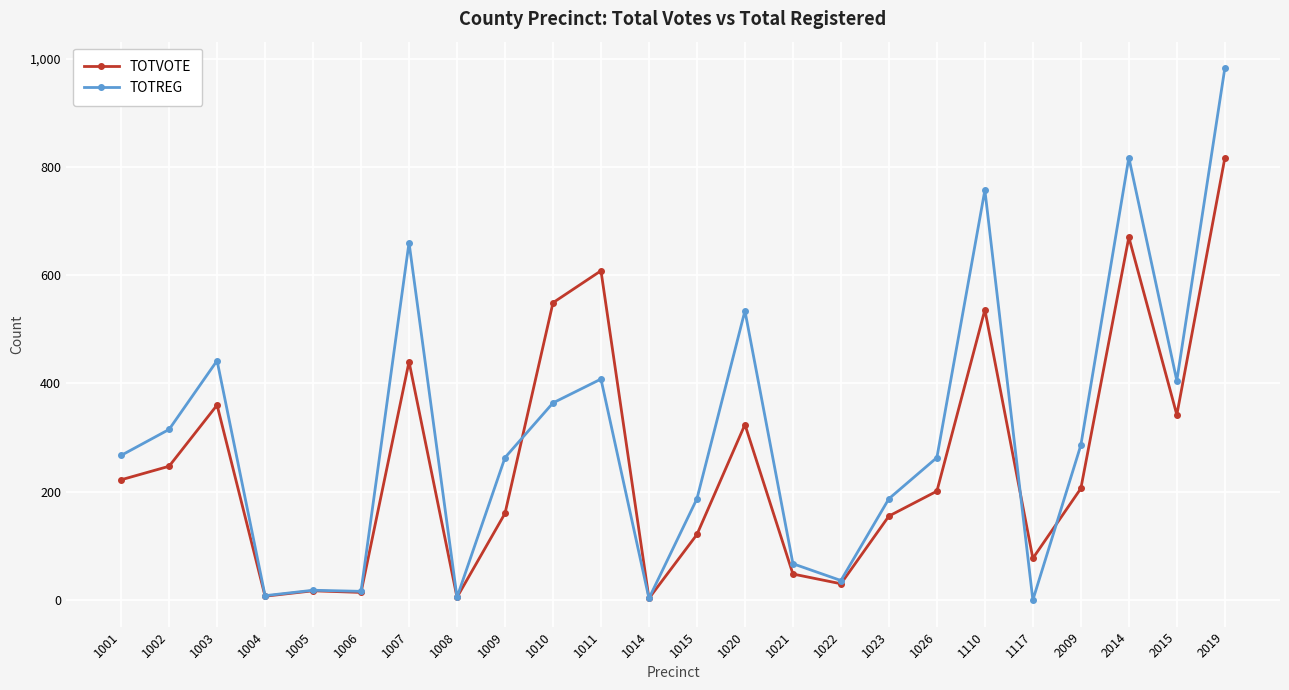

At which category is the sum across all series the highest?

2019